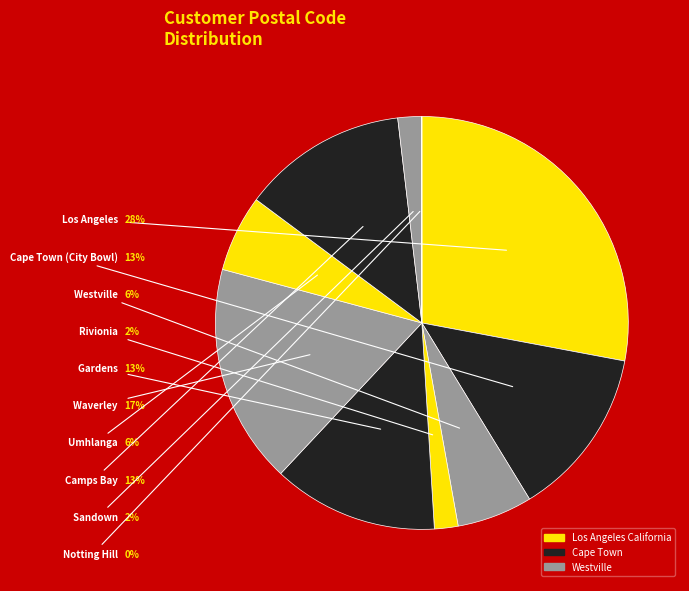

Which slice is the smallest?

Notting Hill